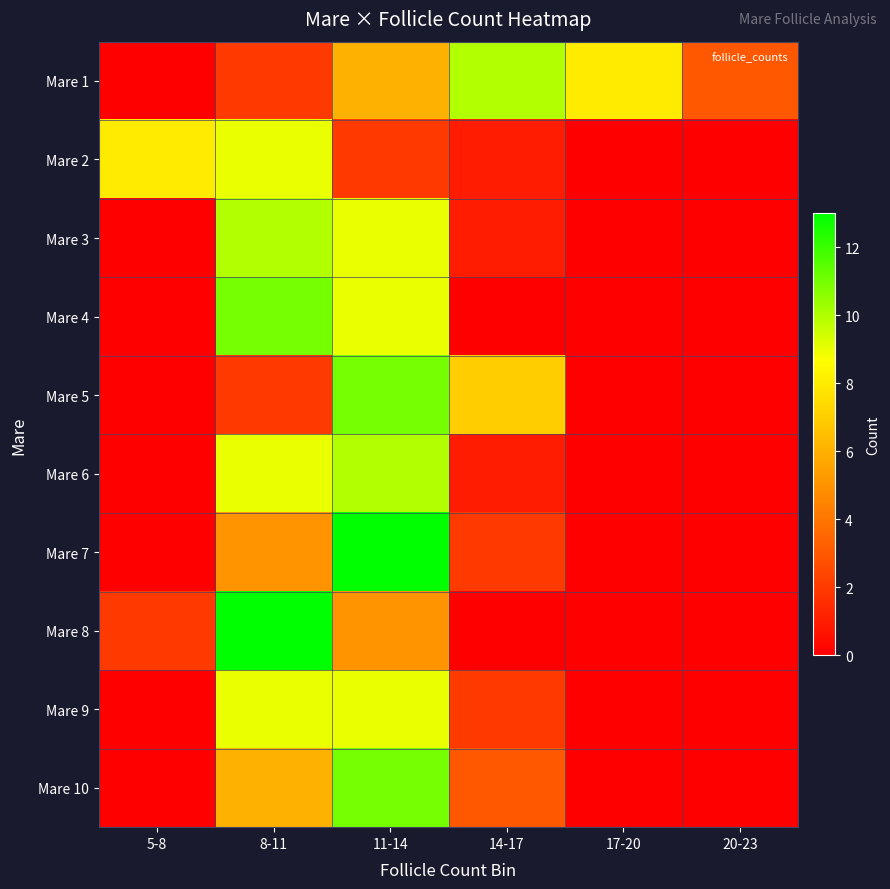

At which category is the sum across all series the highest?

11-14